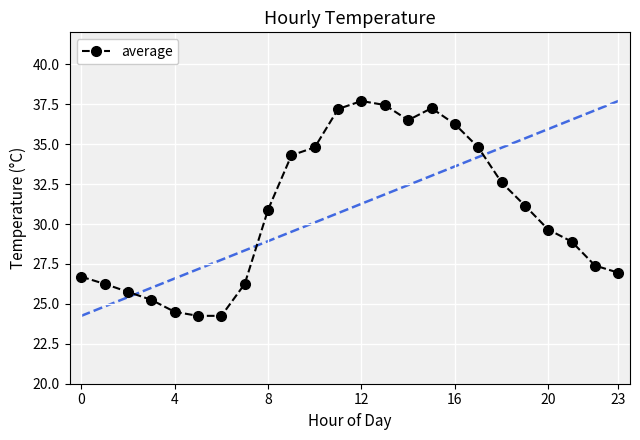

What is the value of the 19th point from the left?

32.6